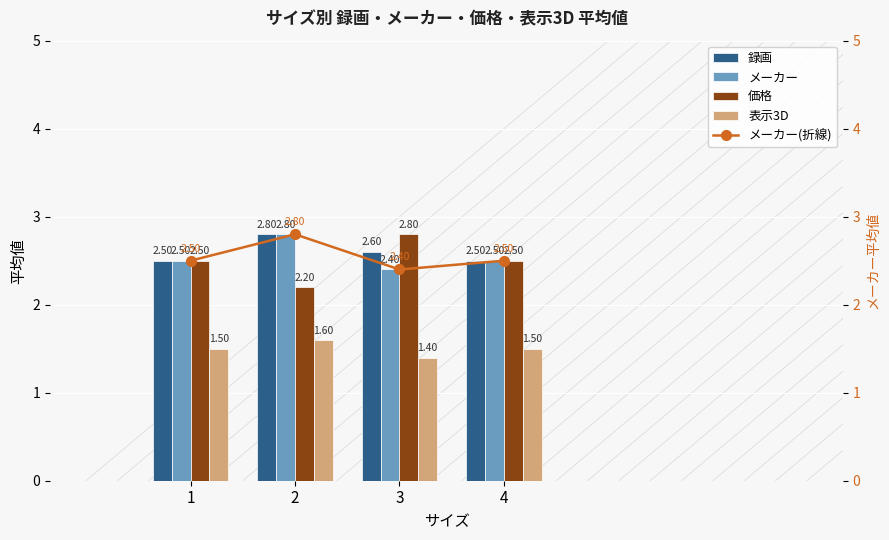

Which series changed the most between 1 and 2?

録画